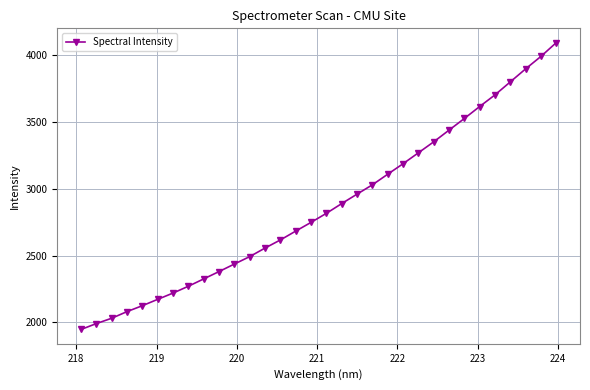

What is the minimum value shown in the chart?

1945.6